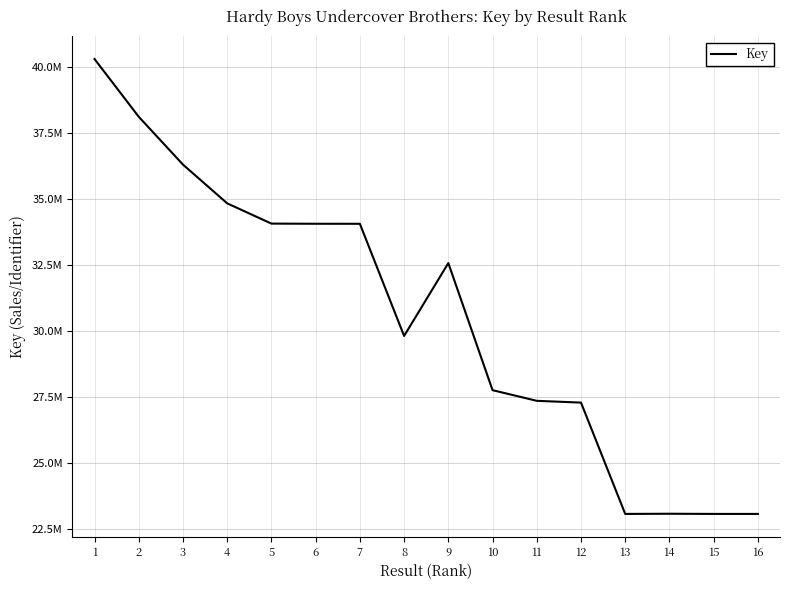

True or false: the data shows 23061879 at 16.

True